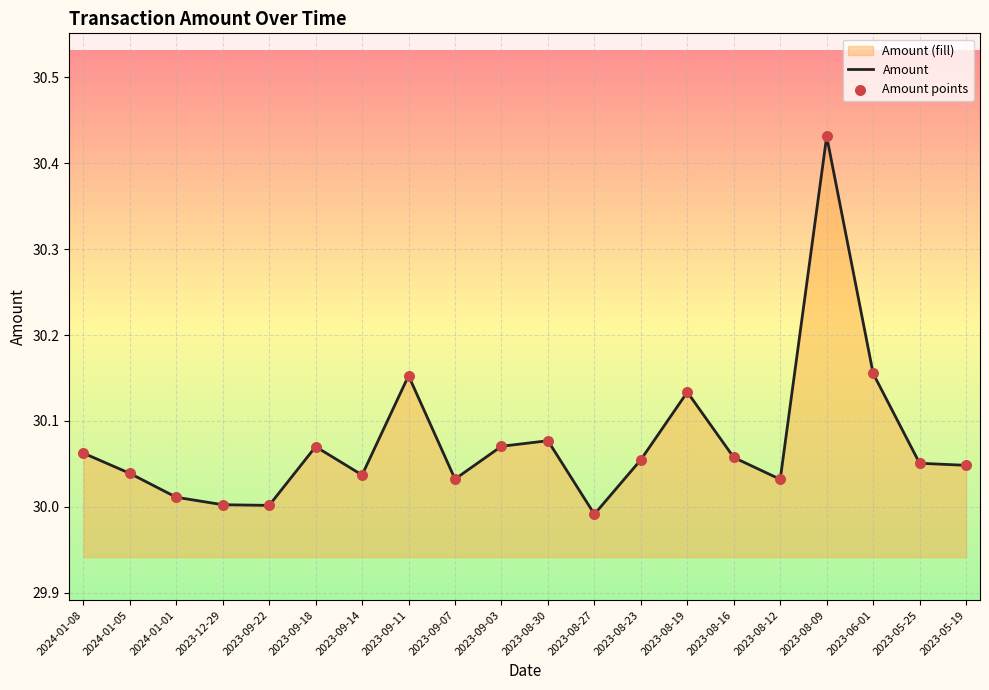

Which has a higher value, 2023-09-22 or 2023-08-27?

2023-09-22